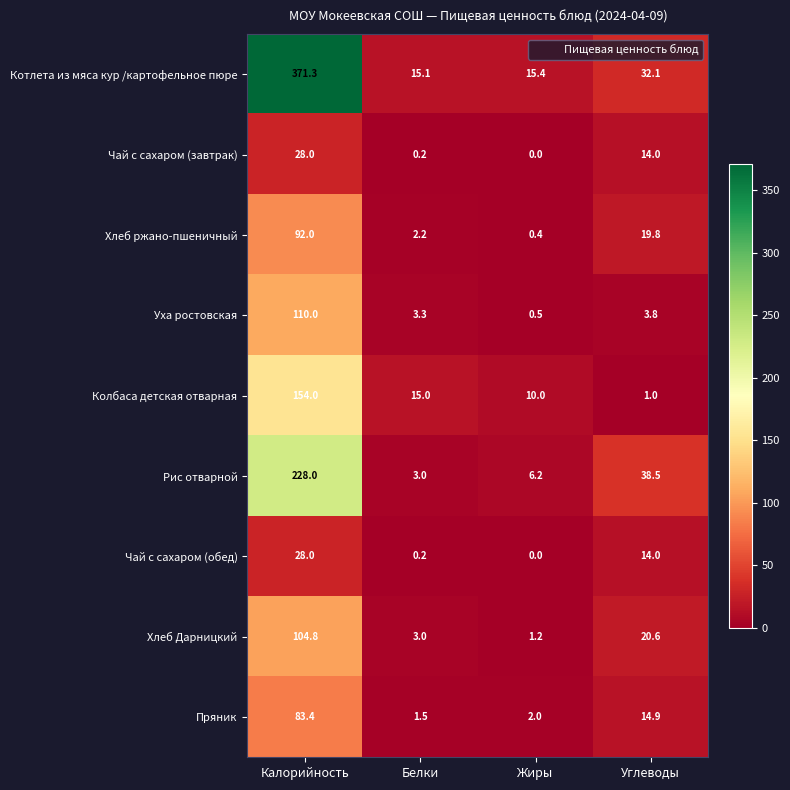

At which category does the chart reach its peak across all series?

Калорийность